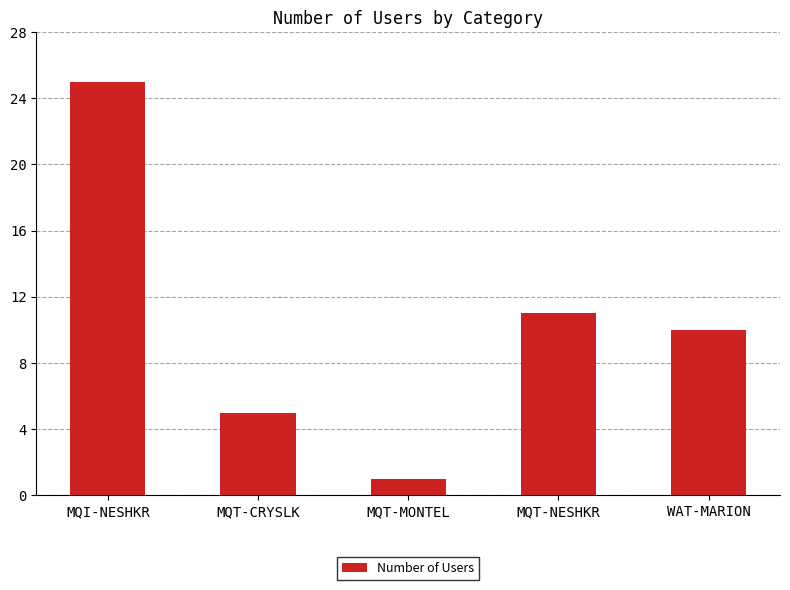

Is it true that the value at MQI-NESHKR is 25?

True